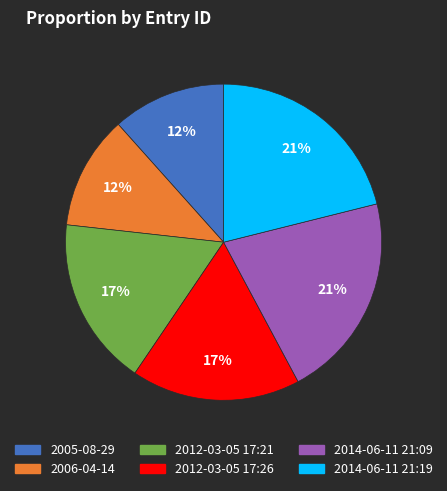

True or false: 2012-03-05 17:26 accounts for 32% of the total.

False